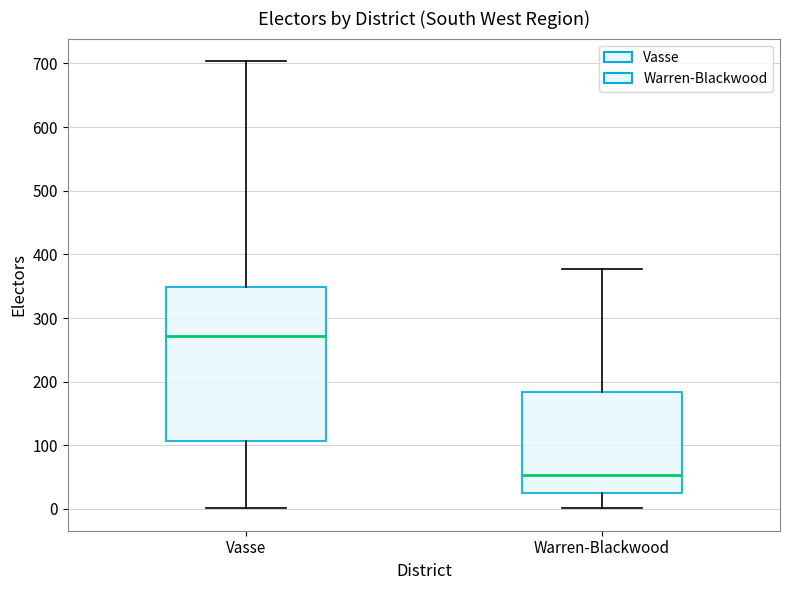

Which box's median line is the highest?

Vasse